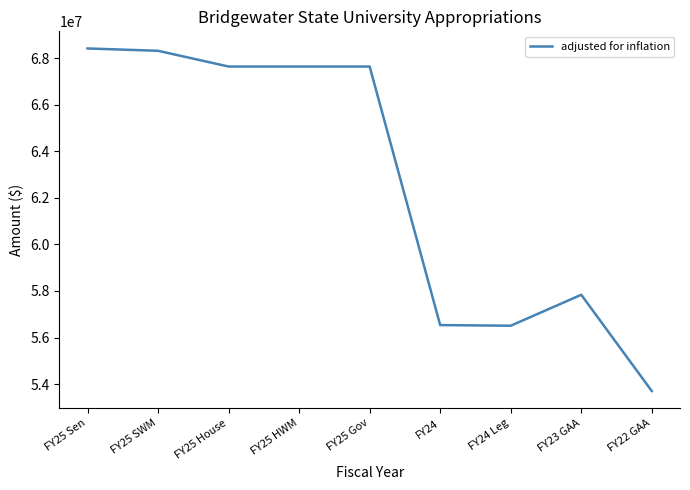

The value at FY25 SWM is 18818654. True or false?

False